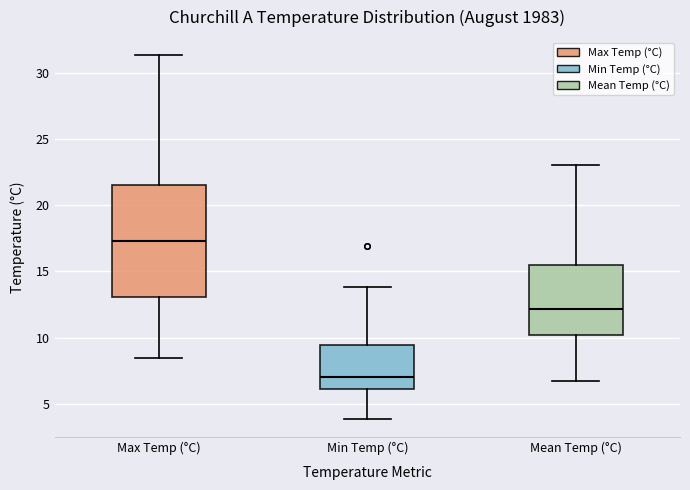

Reading left to right, read every box against the y-axis: the position of its median line, the range the box covers, and the ends of its whiskers. The values are not printed on the chart, so give them approximately, as read against the axis.

Max Temp (°C): median 17.5, box 13.0 to 21.5, whiskers 8.5 to 31.5
Min Temp (°C): median 7.0, box 6.0 to 9.5, whiskers 4.0 to 14.0
Mean Temp (°C): median 12.0, box 10.0 to 15.5, whiskers 6.5 to 23.0